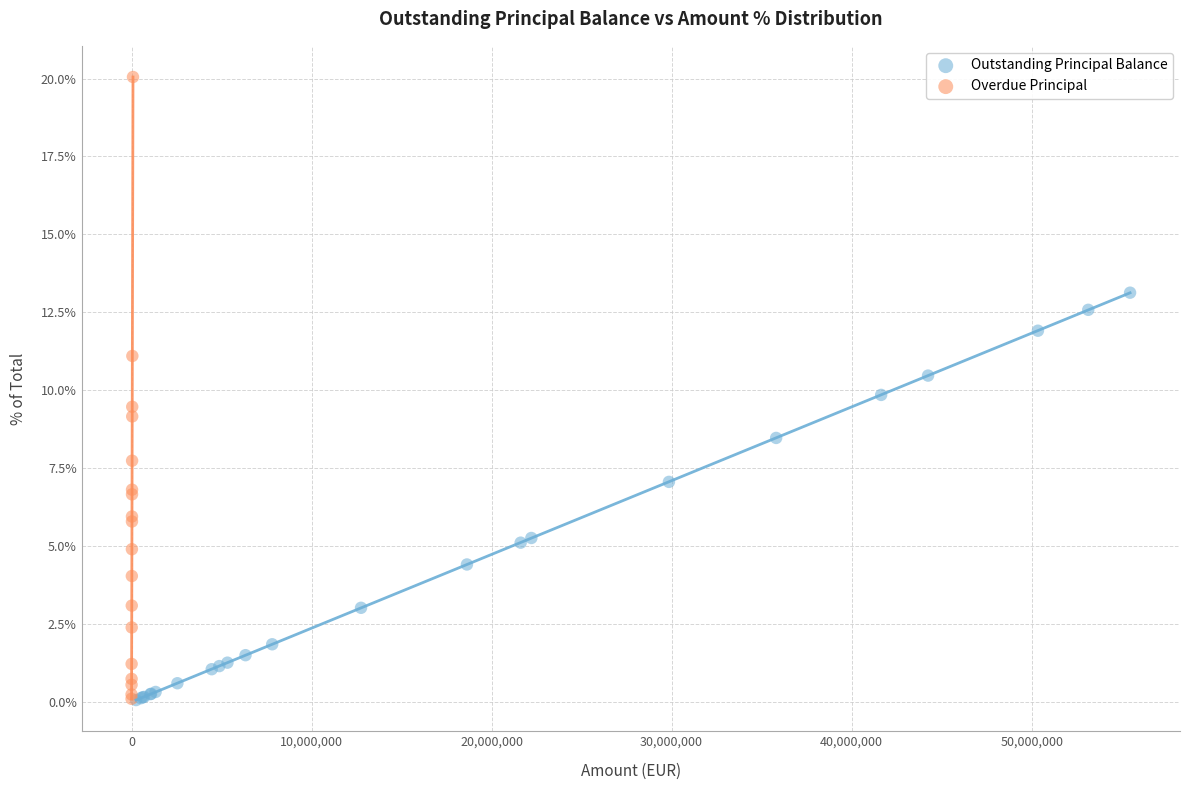

Which series has the largest Y range (max minus min)?

Overdue Principal